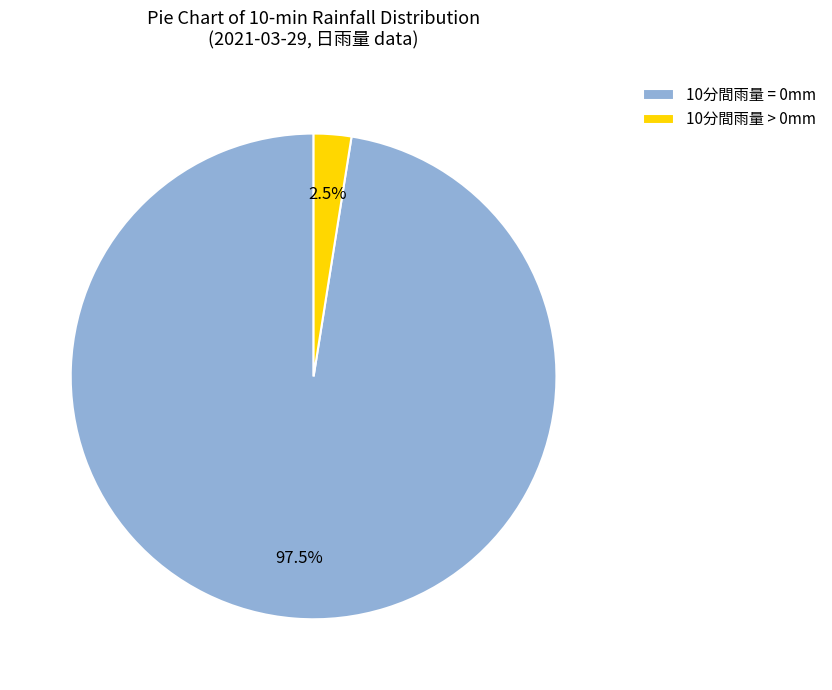

What is the total percentage of 10分間雨量 = 0mm and 10分間雨量 > 0mm?

100.0%